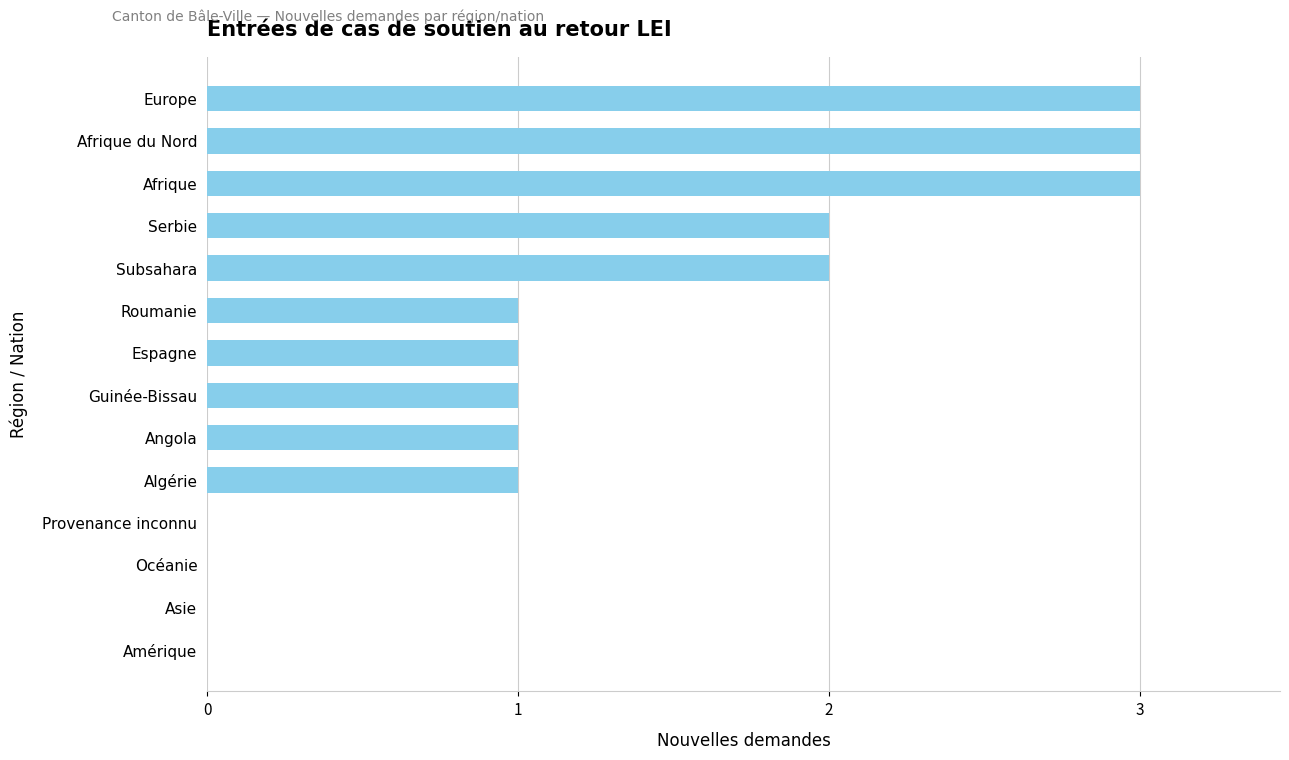

Is it true that the value at Amérique is 0?

True